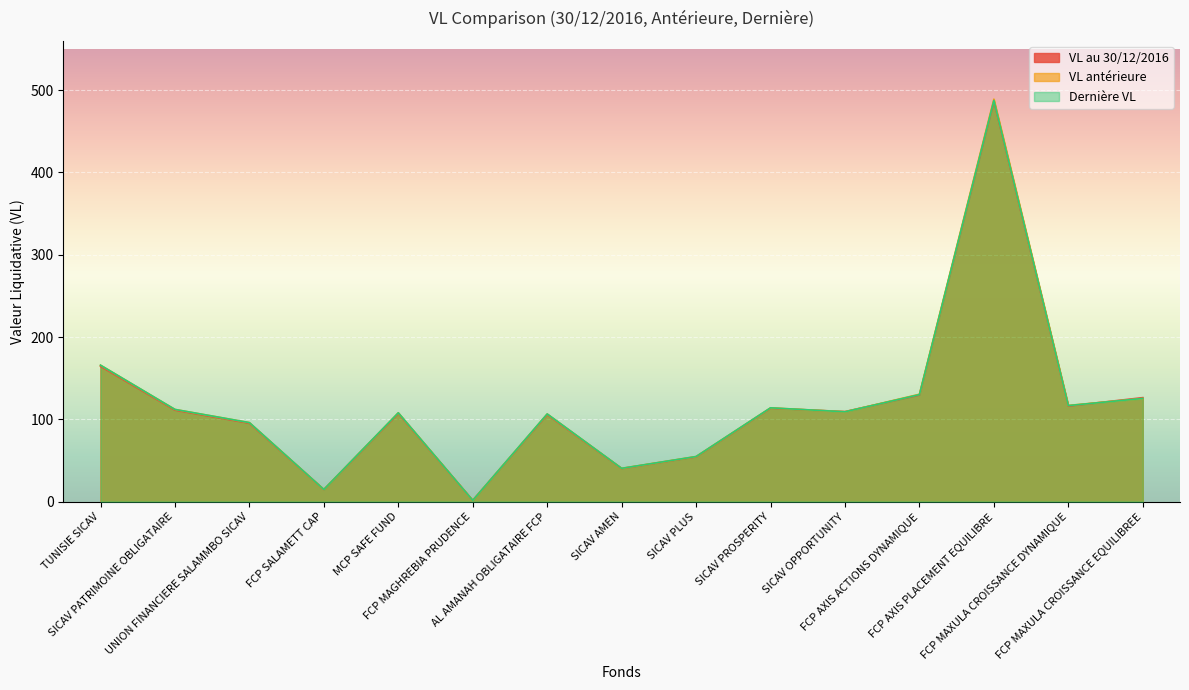

Which series has the largest range (max minus min)?

VL antérieure